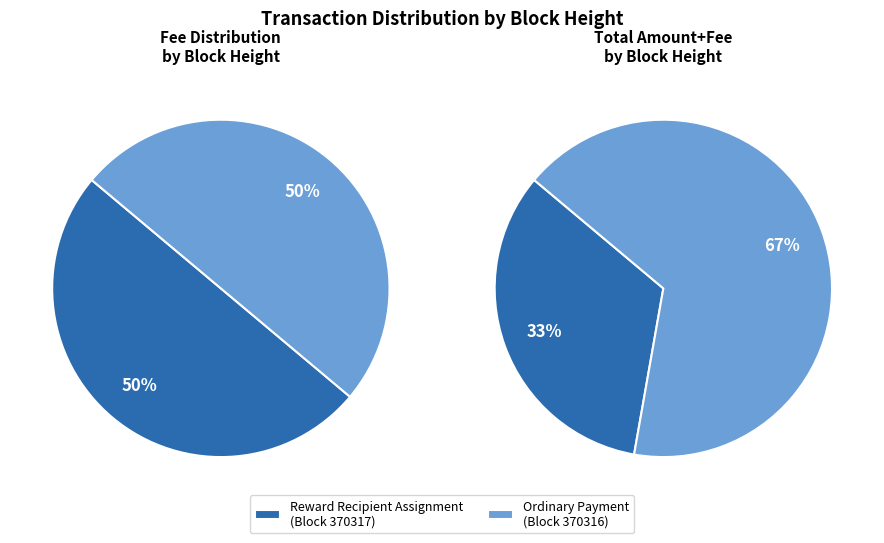

To the nearest percent, what is the average slice percentage?

50%